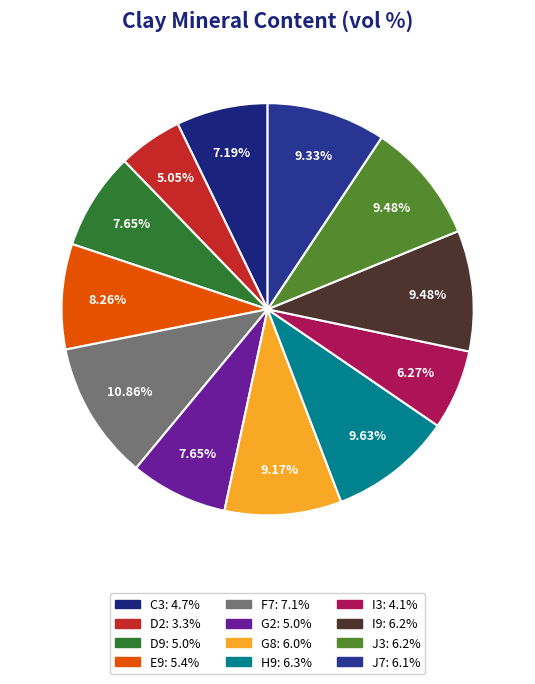

How many slices are in this pie chart?

12